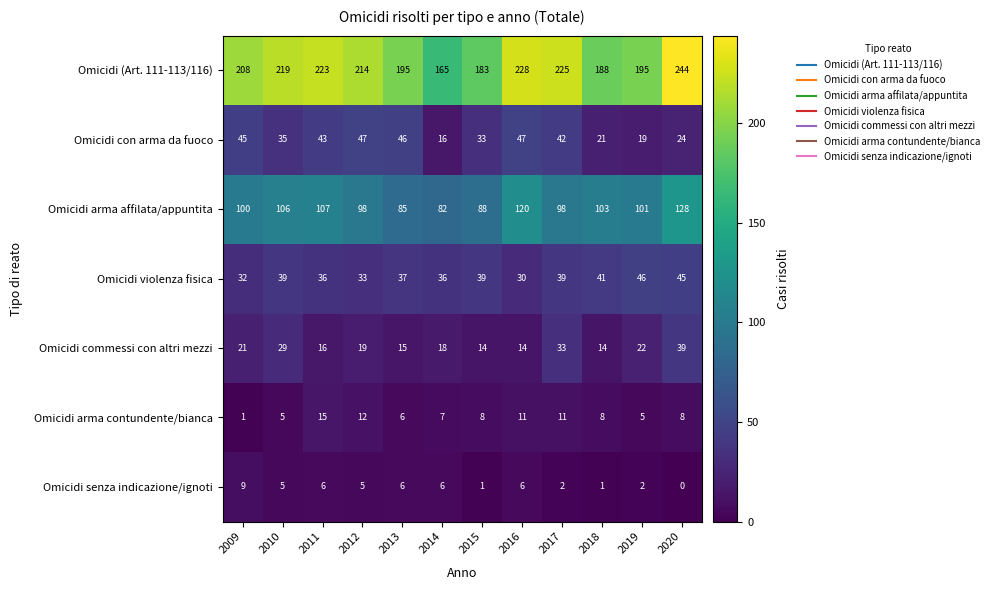

Count the number of categories in the chart.

12